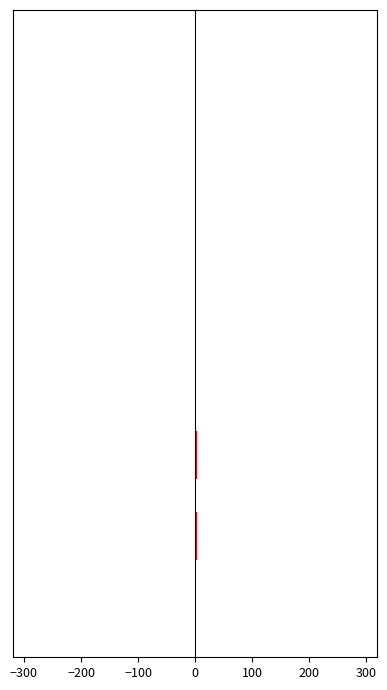

Count the number of categories in the chart.

8